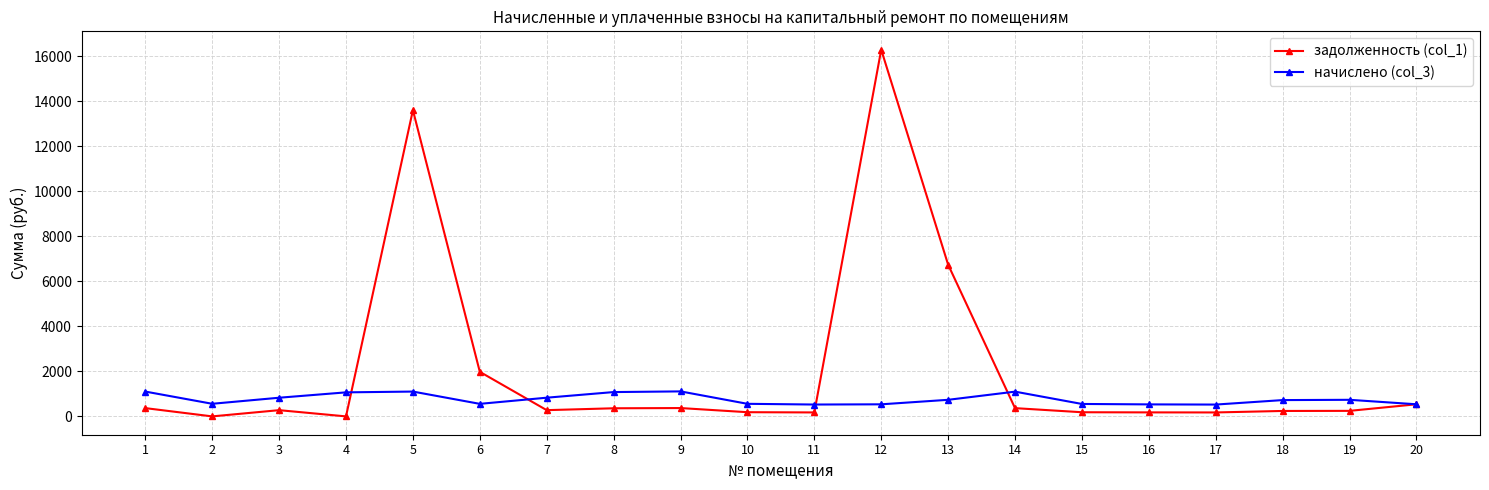

Read the задолженность (col_1) value at 20.

537.4